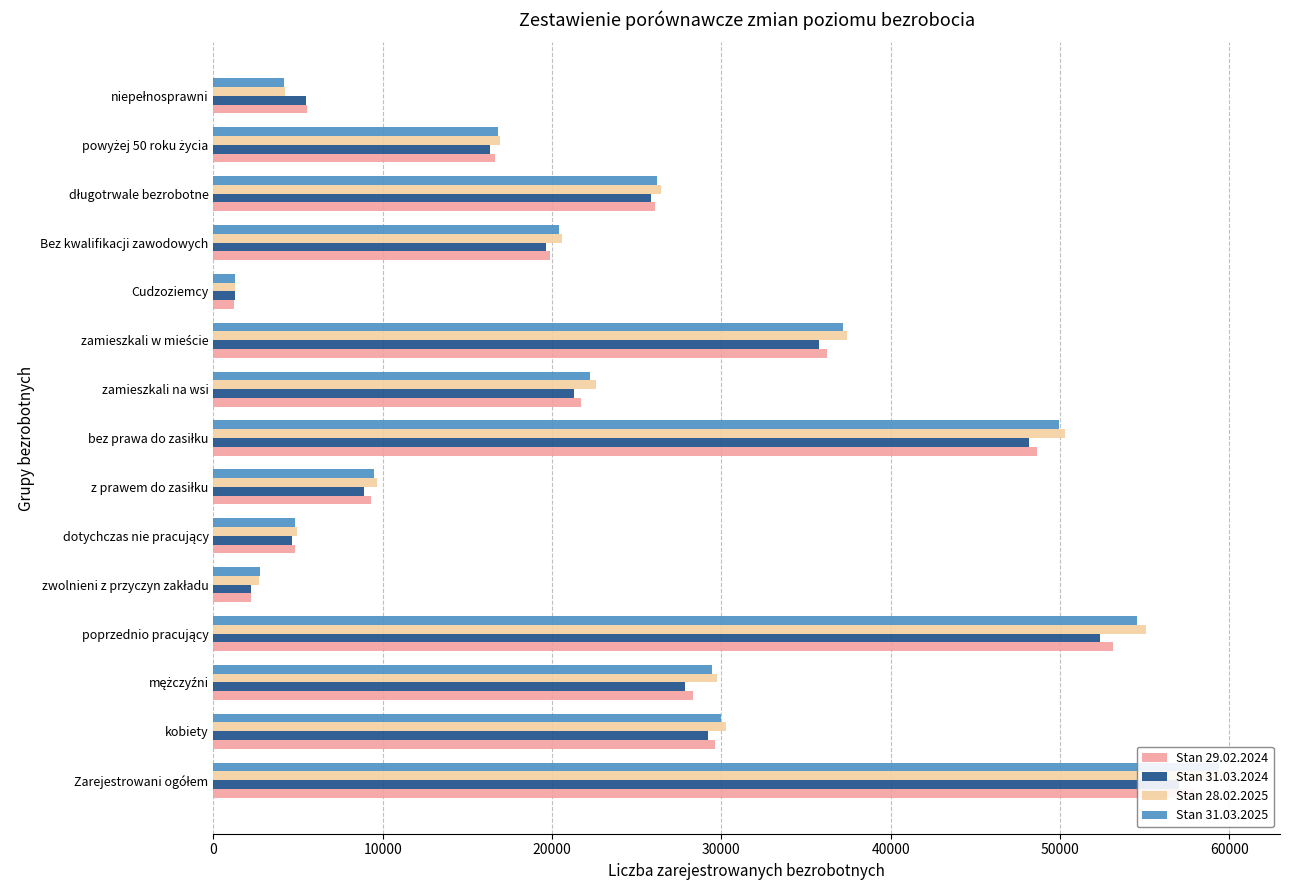

Which series changed the most between bez prawa do zasiłku and Bez kwalifikacji zawodowych?

Stan 28.02.2025